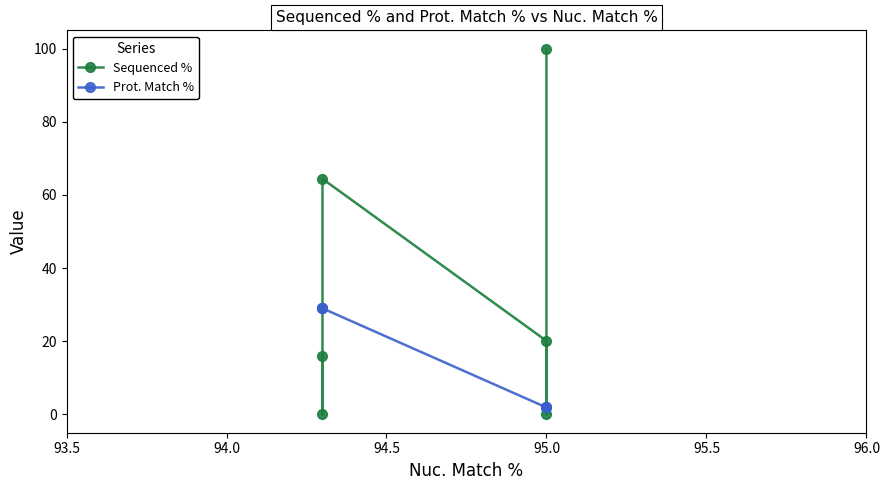

List the series in order of their overall mean, lowest first.

Prot. Match %, Sequenced %